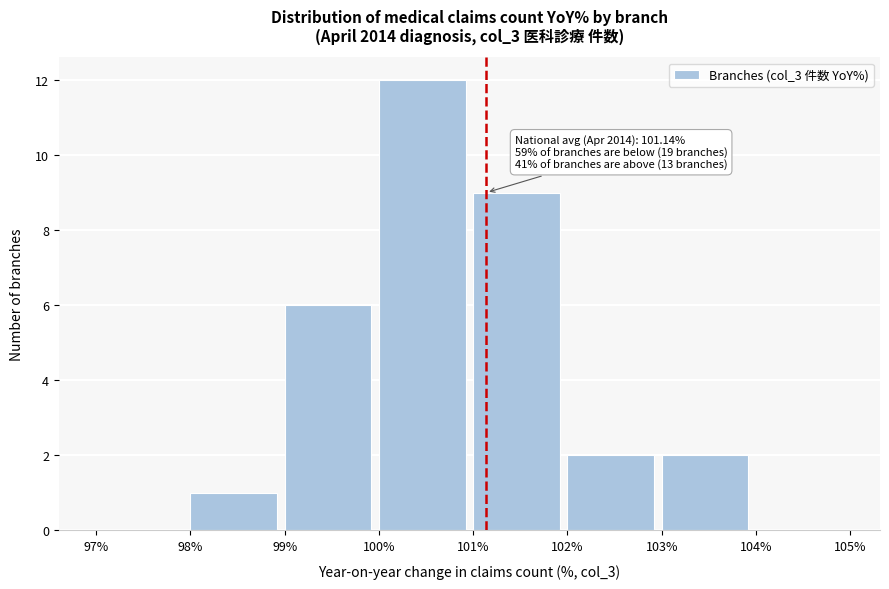

Over which range of the x-axis is the bar tallest?

100% to 101%